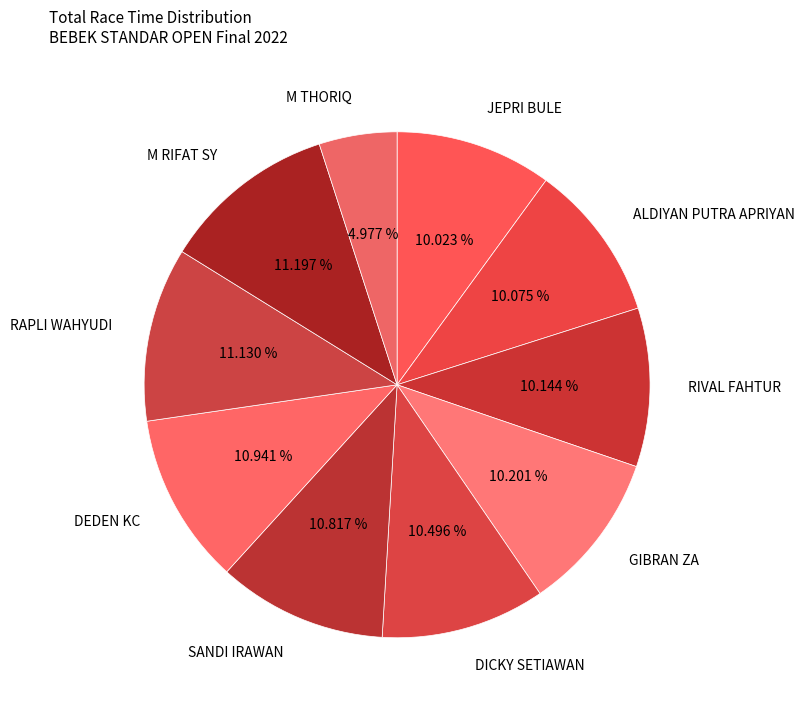

Does M THORIQ account for over 50% of the chart?

No